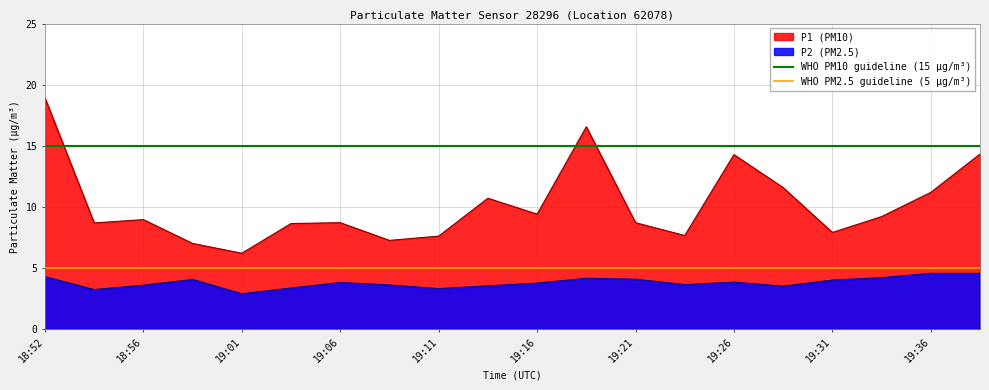

At which label does P1 (PM10) reach its peak?

18:52